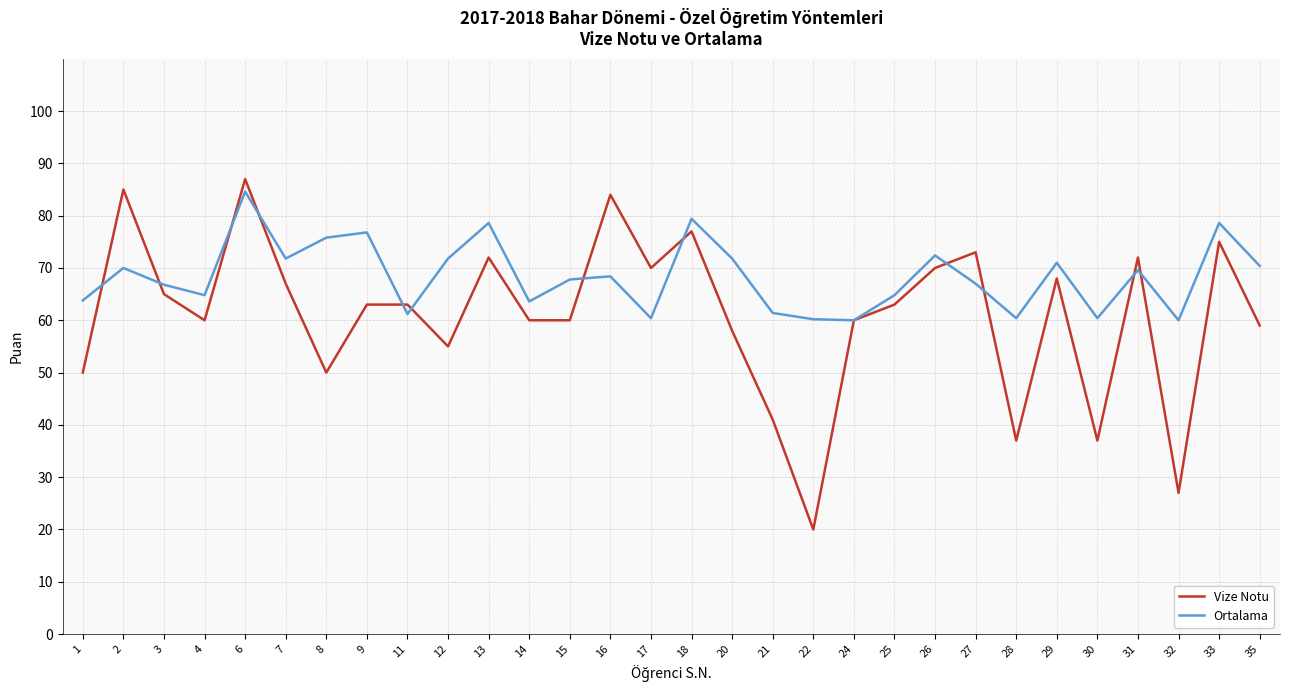

True or false: Vize Notu and Ortalama intersect in this chart.

True